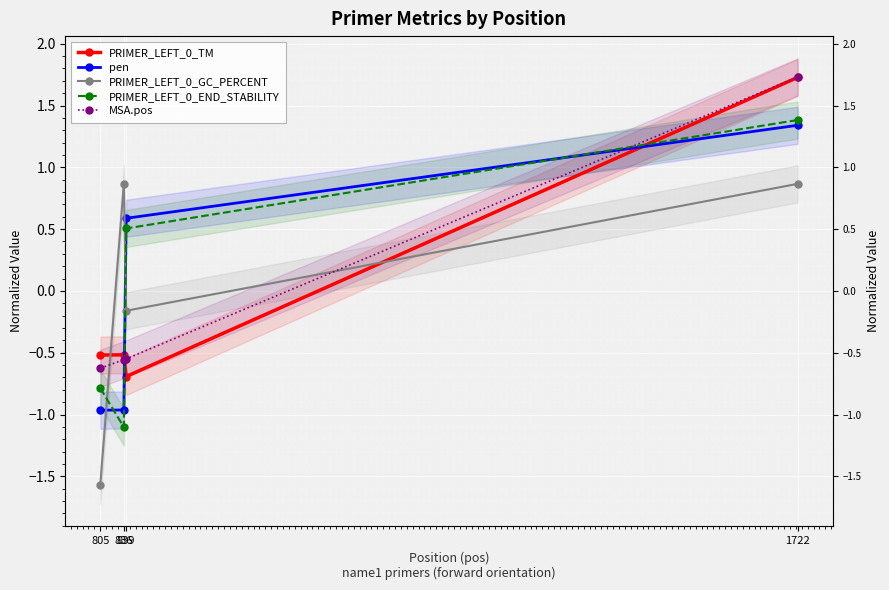

How many times do MSA.pos and pen cross each other?

2